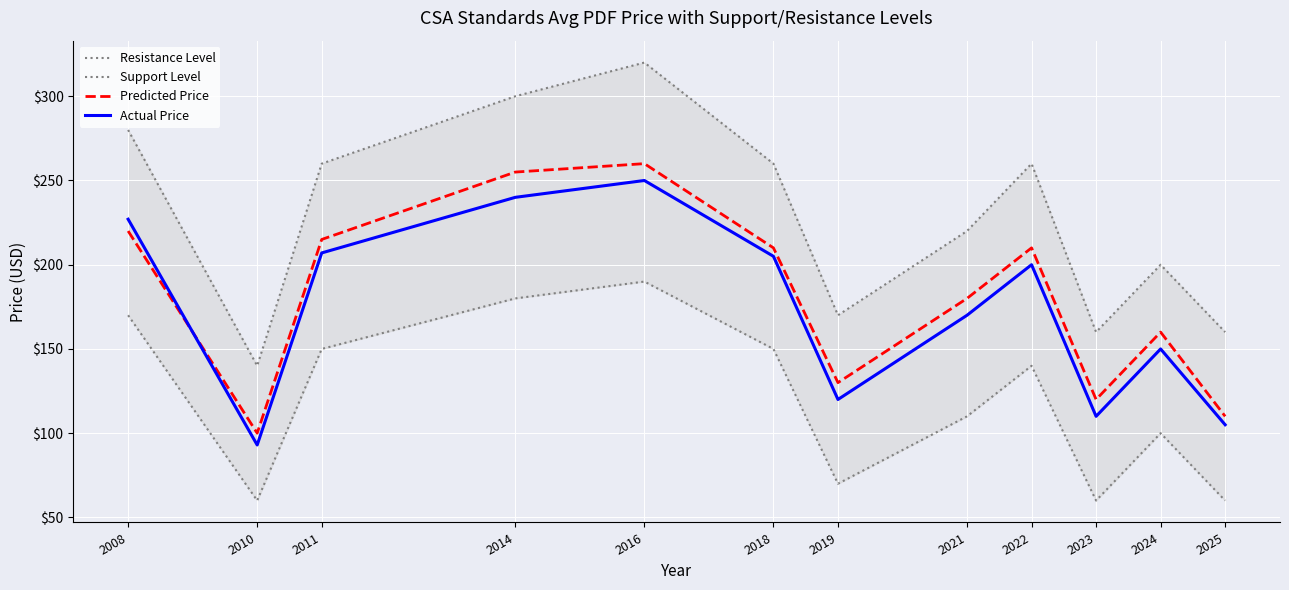

What is the average value of the Resistance Level series?

228